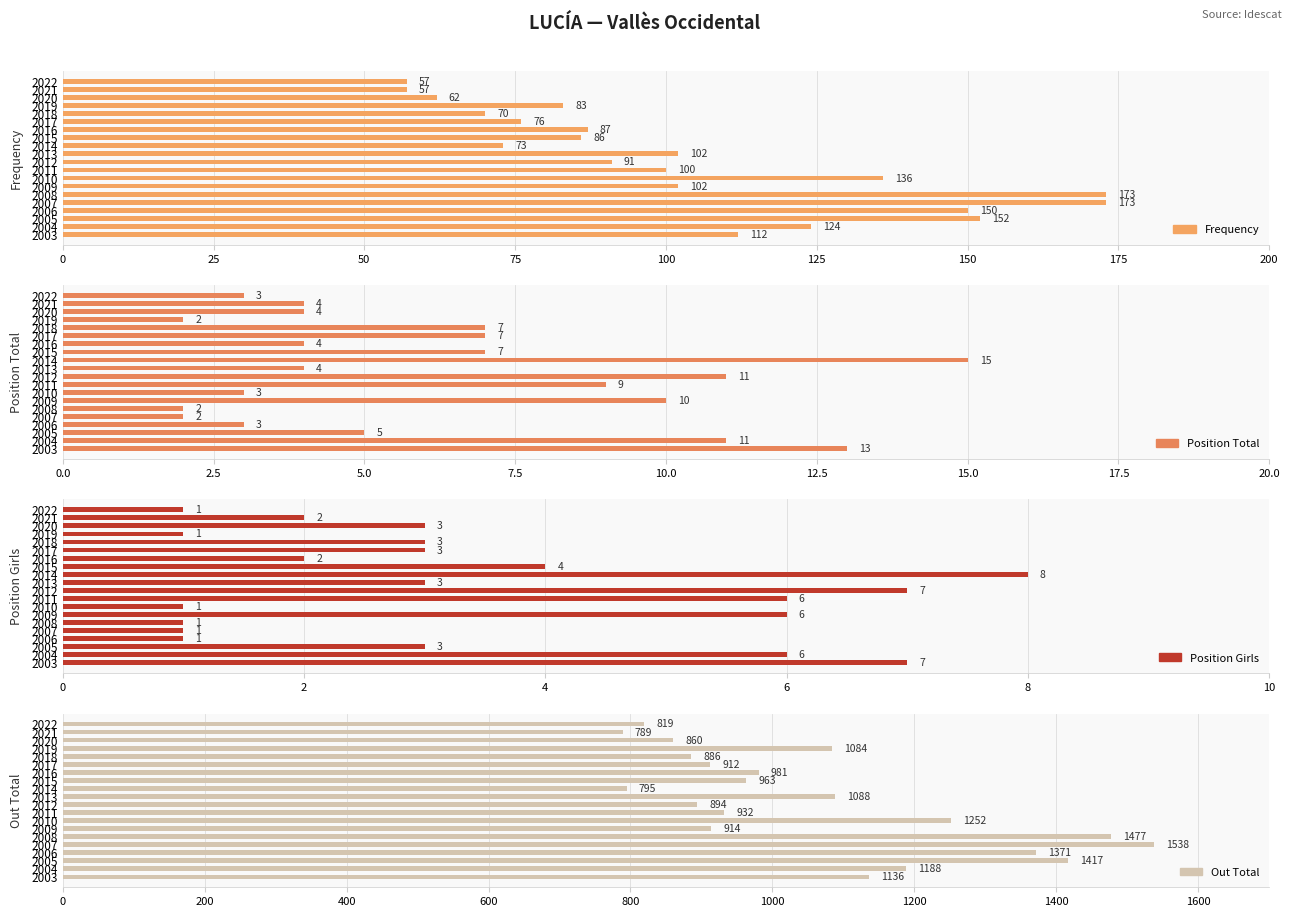

How many data points in Frequency are above 100?

9